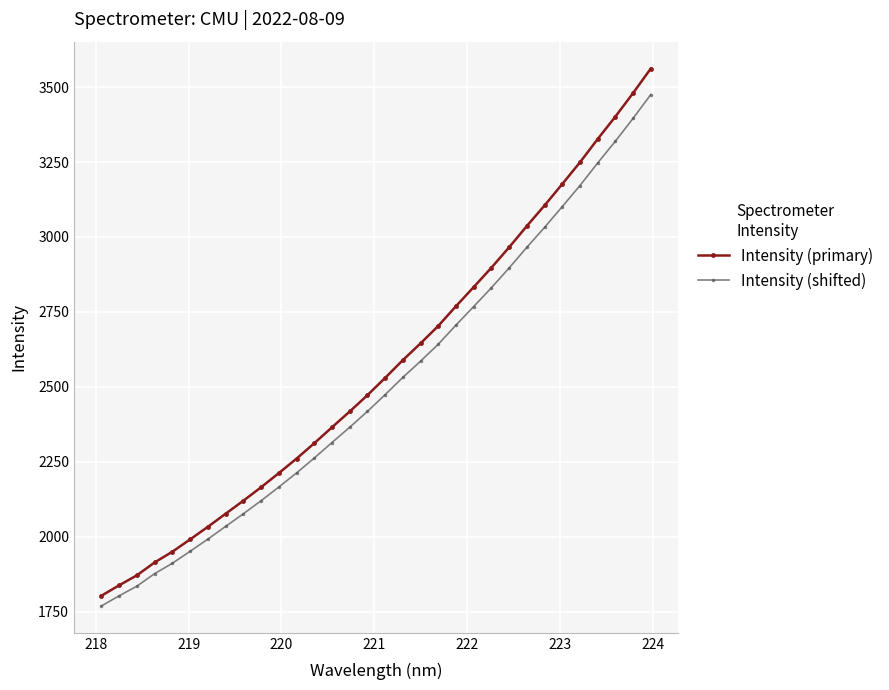

What is the value of the Intensity (primary) point at the 4th from the left?

1914.0